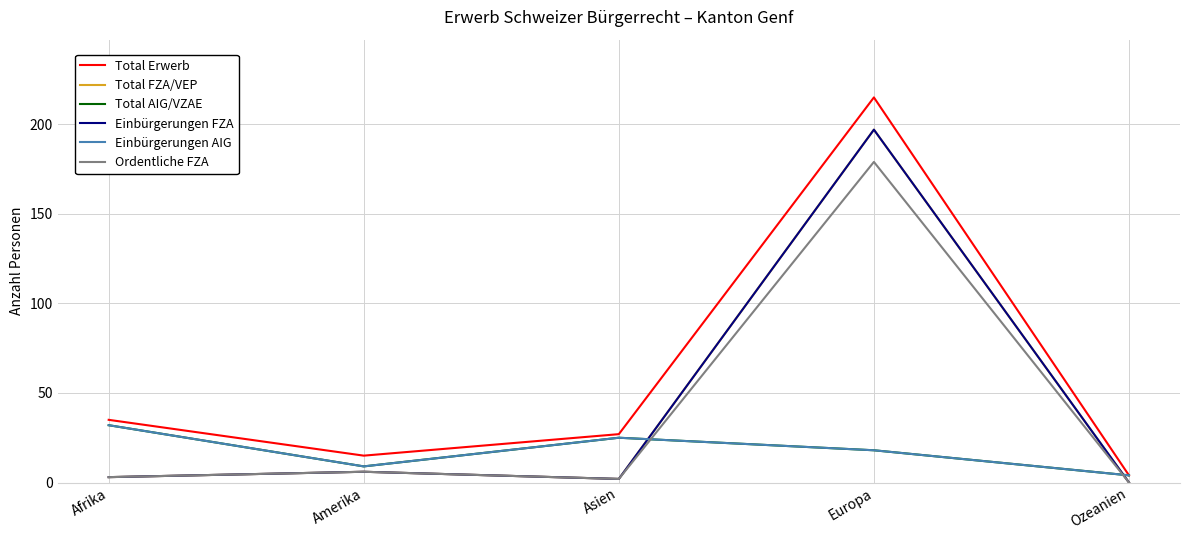

Does the chart display data point markers on the line(s)?

No